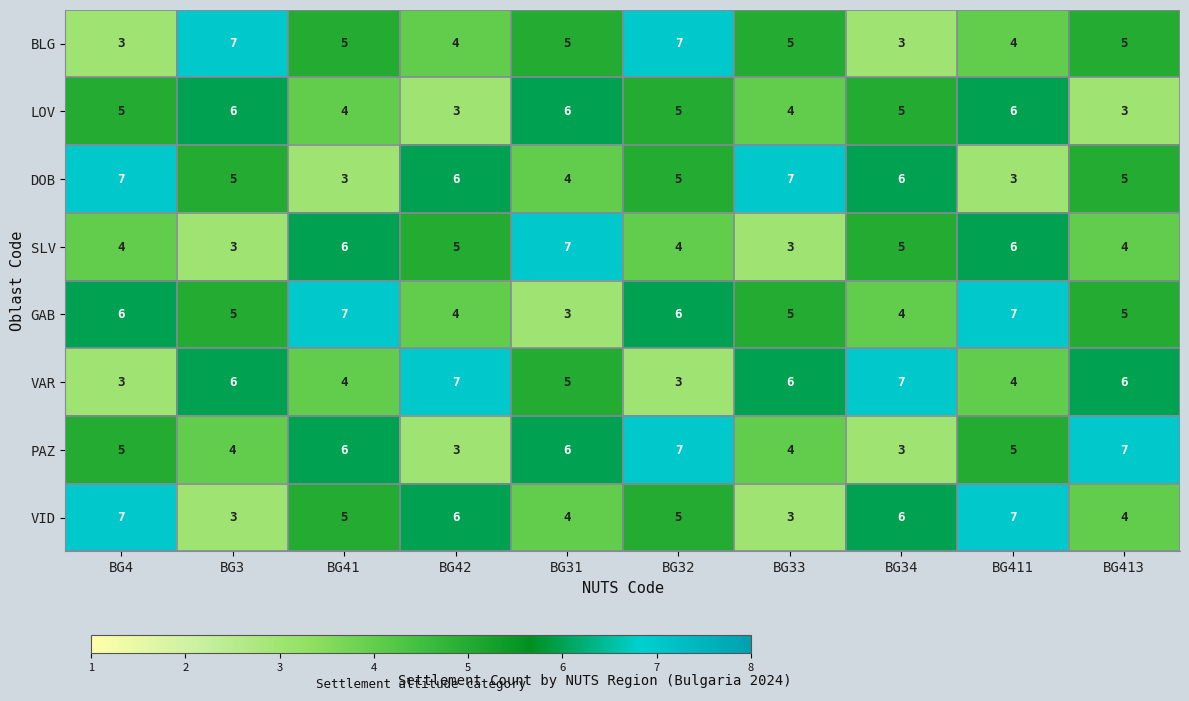

What is the total value across all series at BG32?

42